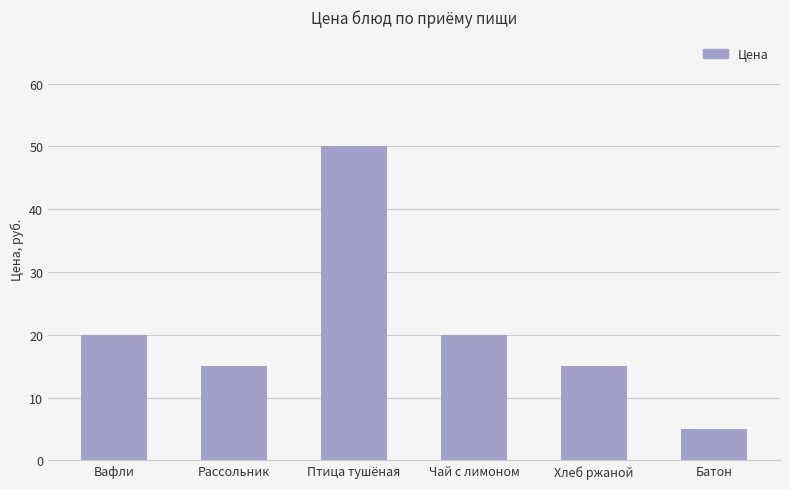

At which category does the chart reach its minimum across all series?

Батон